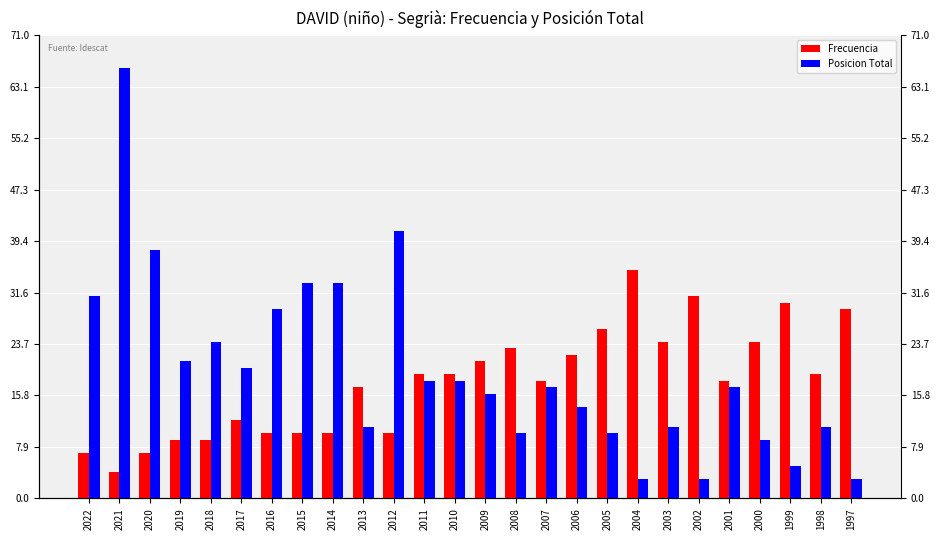

At 2008, list the series in order from smallest to largest.

Posicion Total, Frecuencia